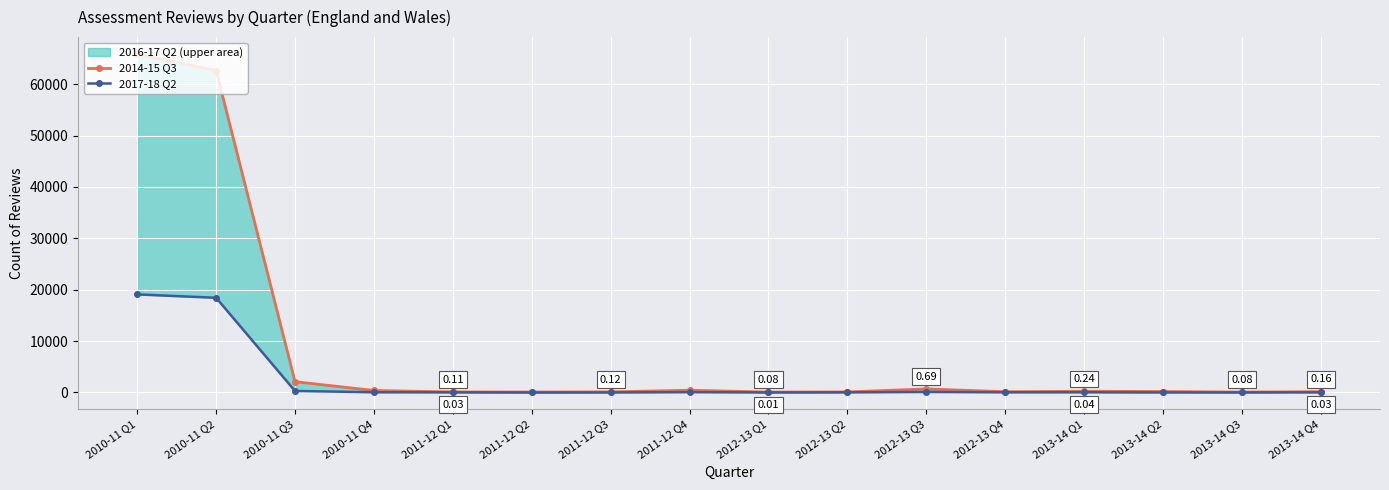

What is the average value of the 2017-18 Q3 series?

2391